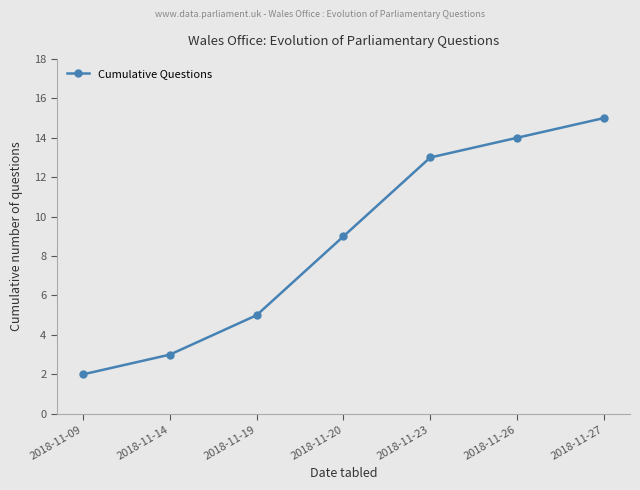

What is the value of the 7th point from the left?

15